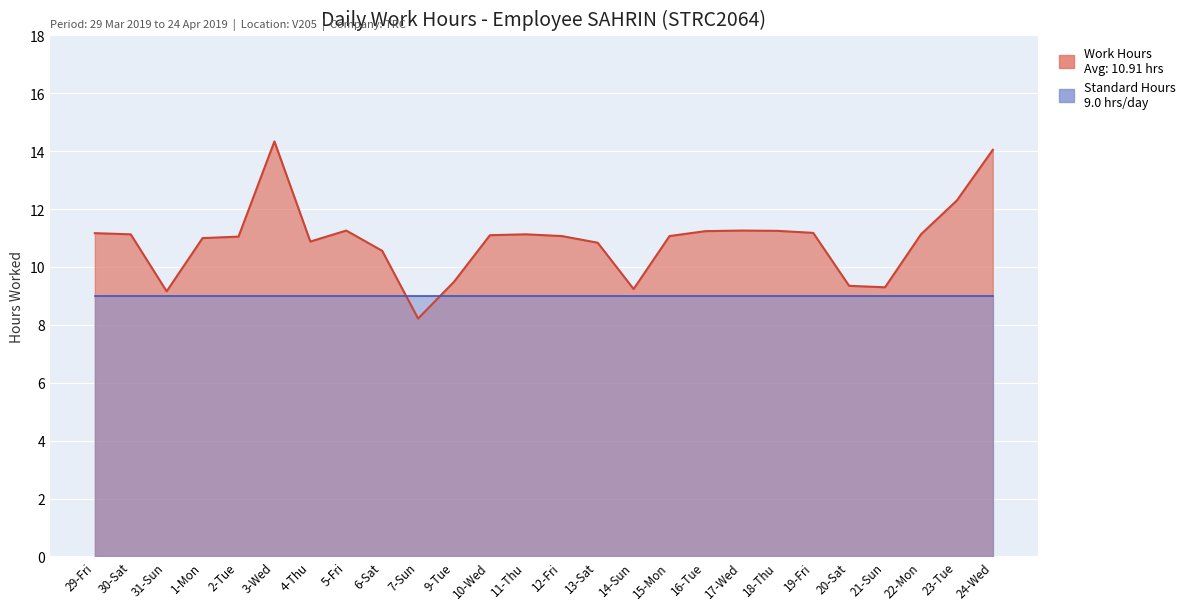

Which category has the highest value across all series?

3-Wed